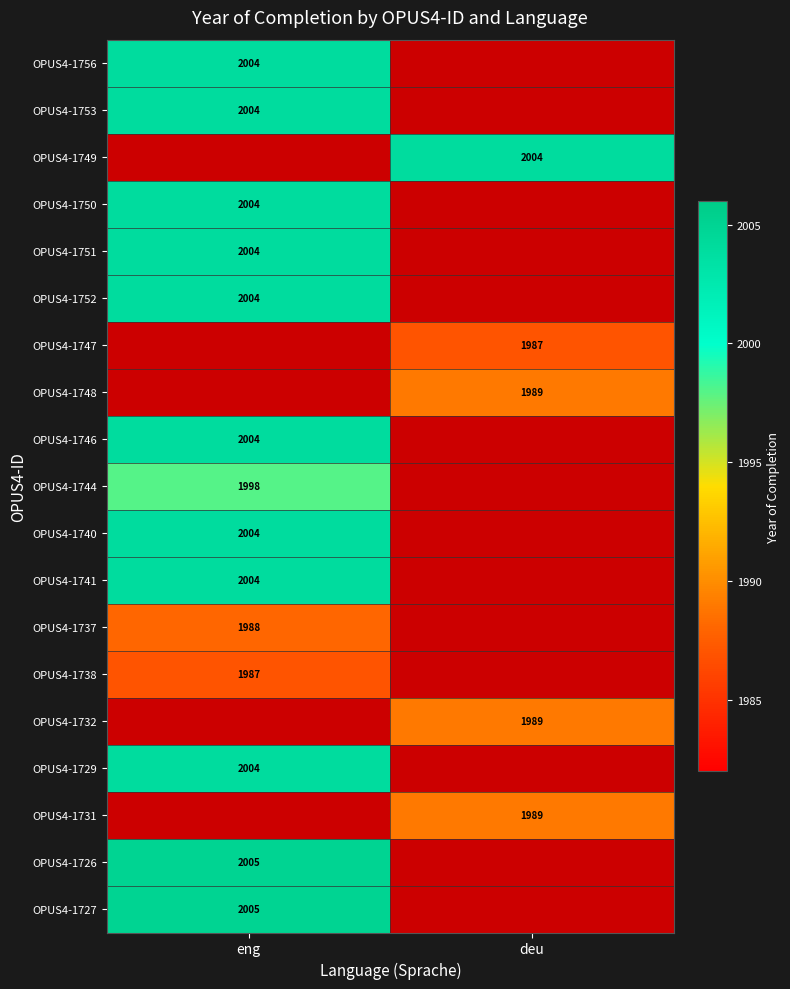

True or false: OPUS4-1746 has a value of 1.5 at deu.

False